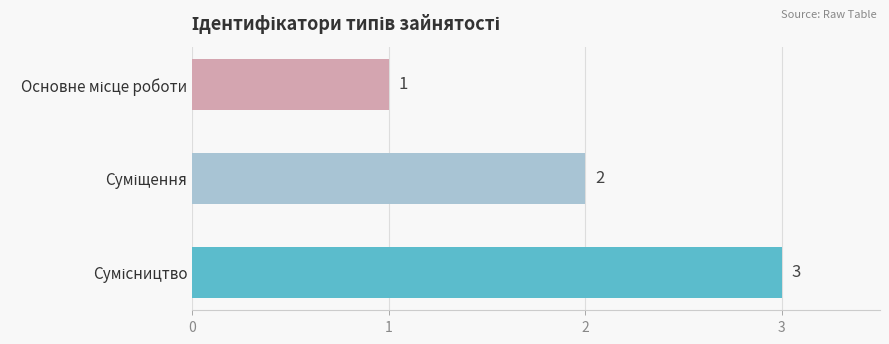

What is the value of the 1st bar from the top?

1